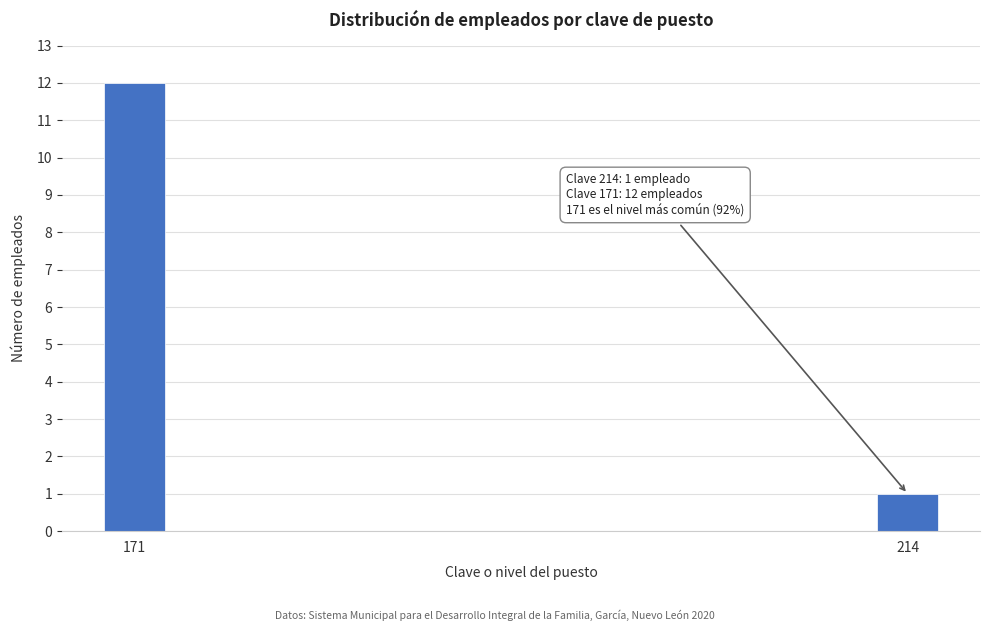

Reading left to right, what are all the values shown in this chart?

171=12	214=1